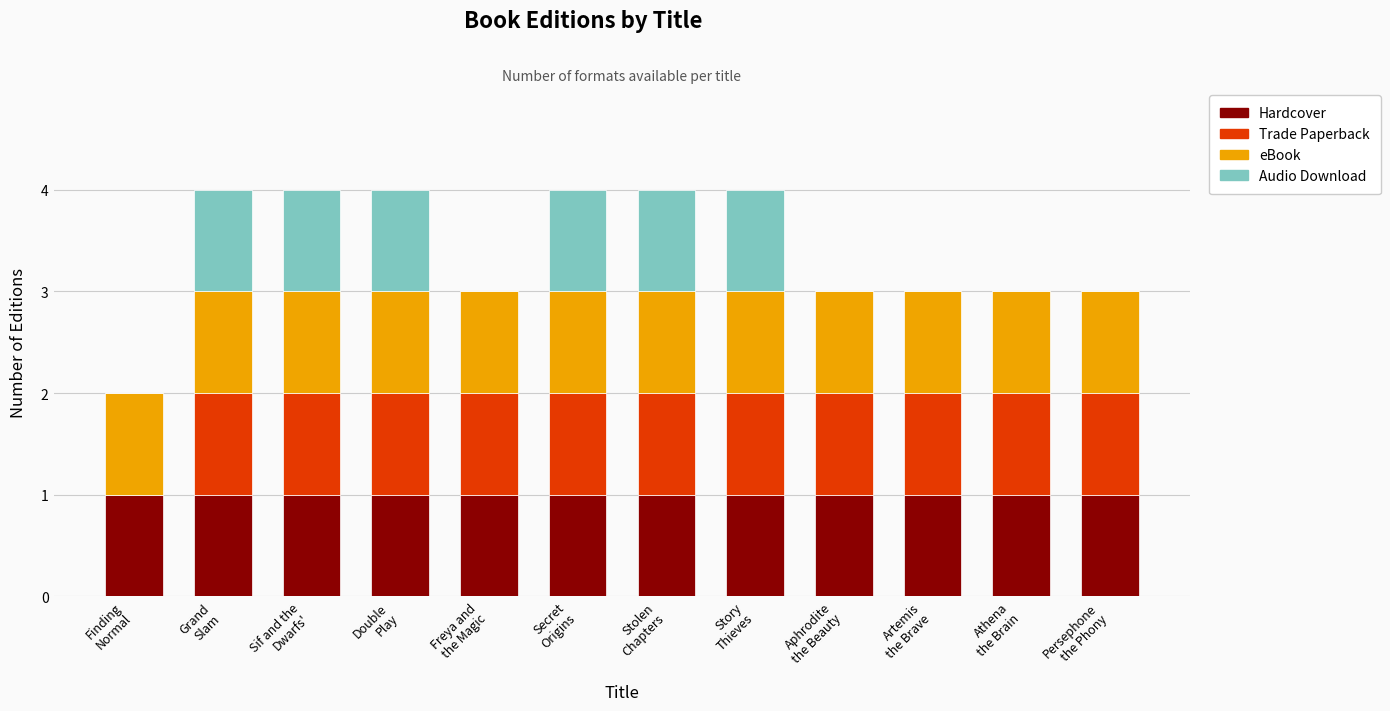

Where is eBook nearest to the value 1?

Finding
Normal